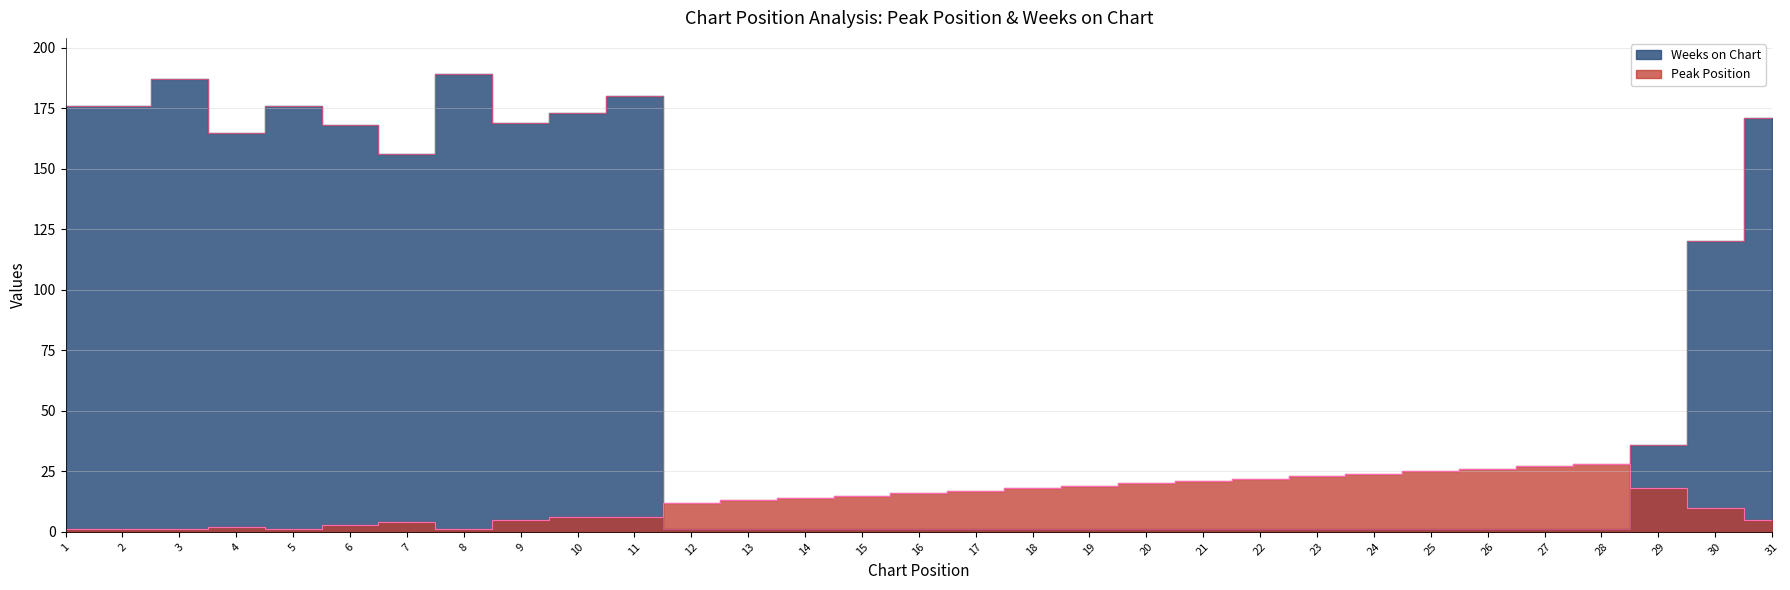

Which category has the lowest value in the Weeks on Chart series?

12